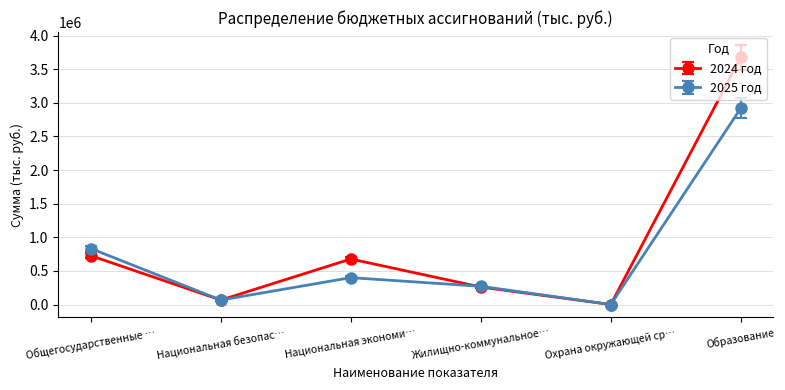

Between Национальная экономи… and Жилищно-коммунальное…, which series saw the biggest shift?

2024 год